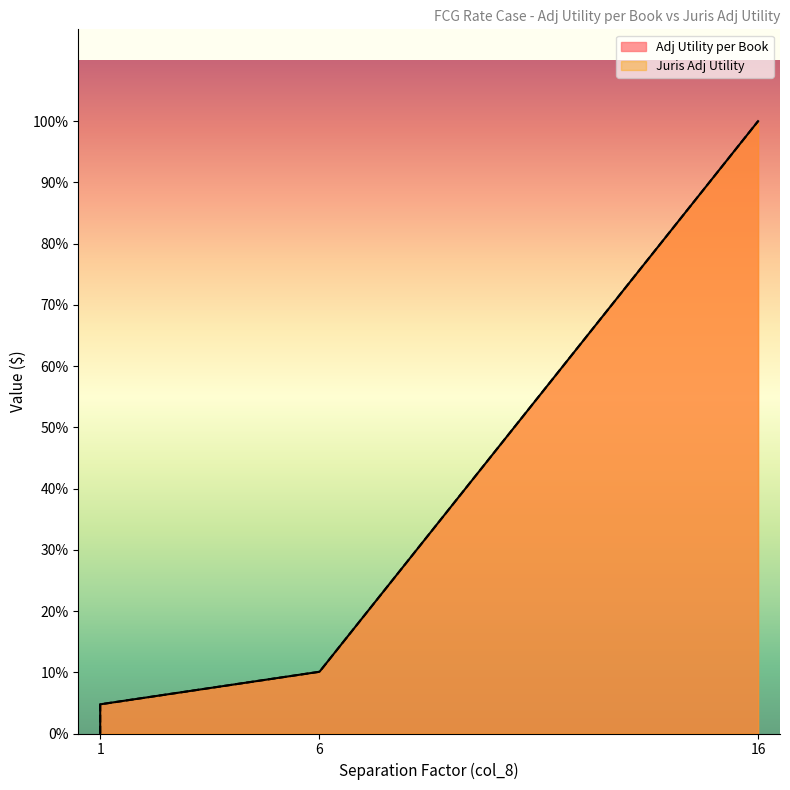

How many lines are shown in the chart?

2